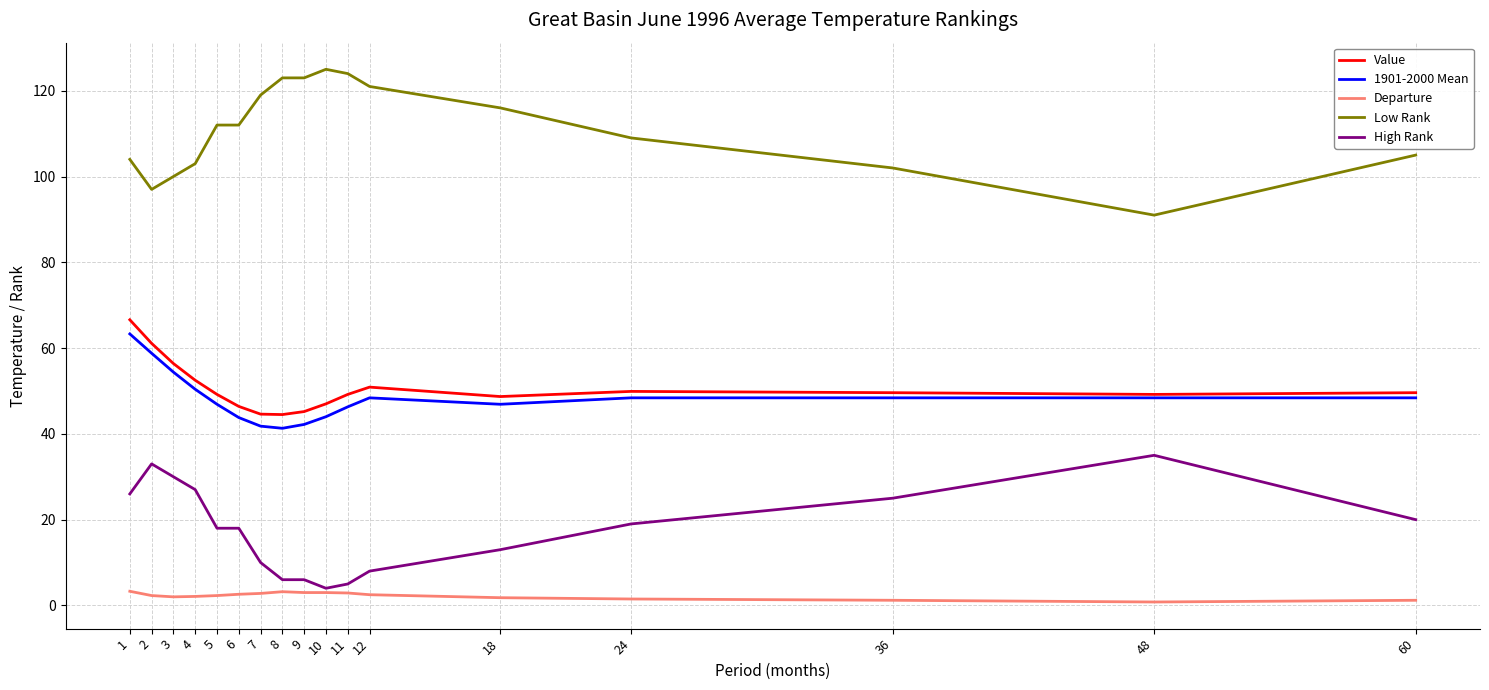

Where does the 1901-2000 Mean series first go above 48?

1